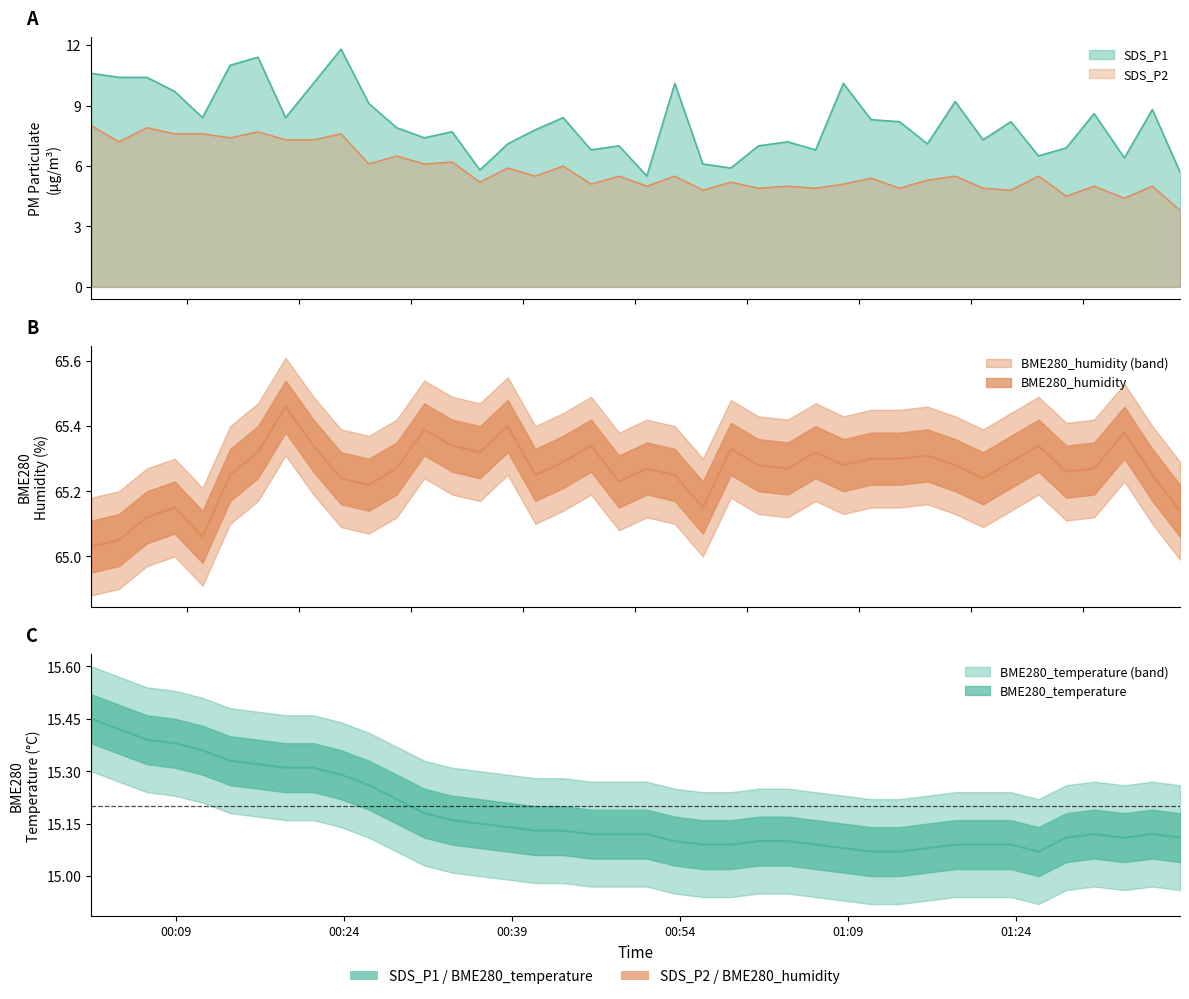

At which category does SDS_P1 reach its first local peak?

2023/04/16 00:16:21